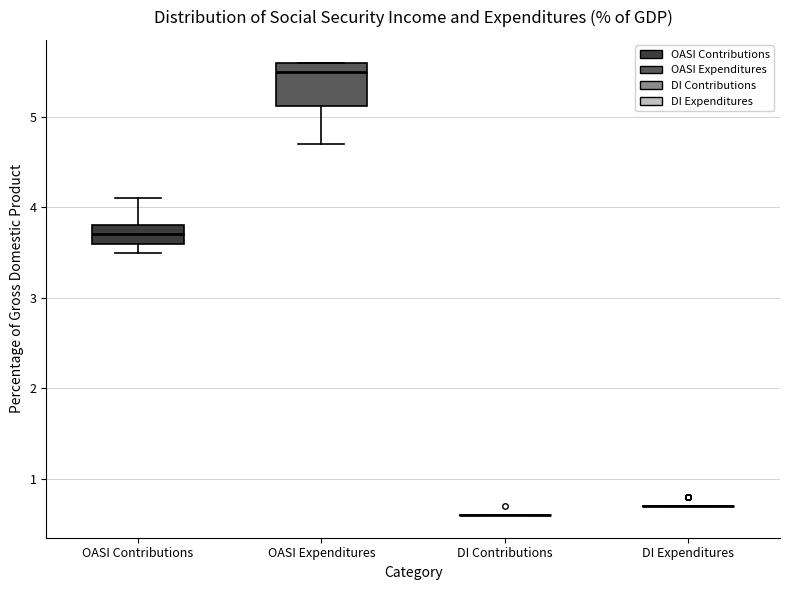

Reading left to right, read every box against the y-axis: the position of its median line, the range the box covers, and the ends of its whiskers. The values are not printed on the chart, so give them approximately, as read against the axis.

OASI Contributions: median 3.7, box 3.6 to 3.8, whiskers 3.5 to 4.1
OASI Expenditures: median 5.5, box 5.1 to 5.6, whiskers 4.7 to 5.6
DI Contributions: box collapsed to a line at 0.6, whiskers 0.6 to 0.6
DI Expenditures: box collapsed to a line at 0.7, whiskers 0.7 to 0.7